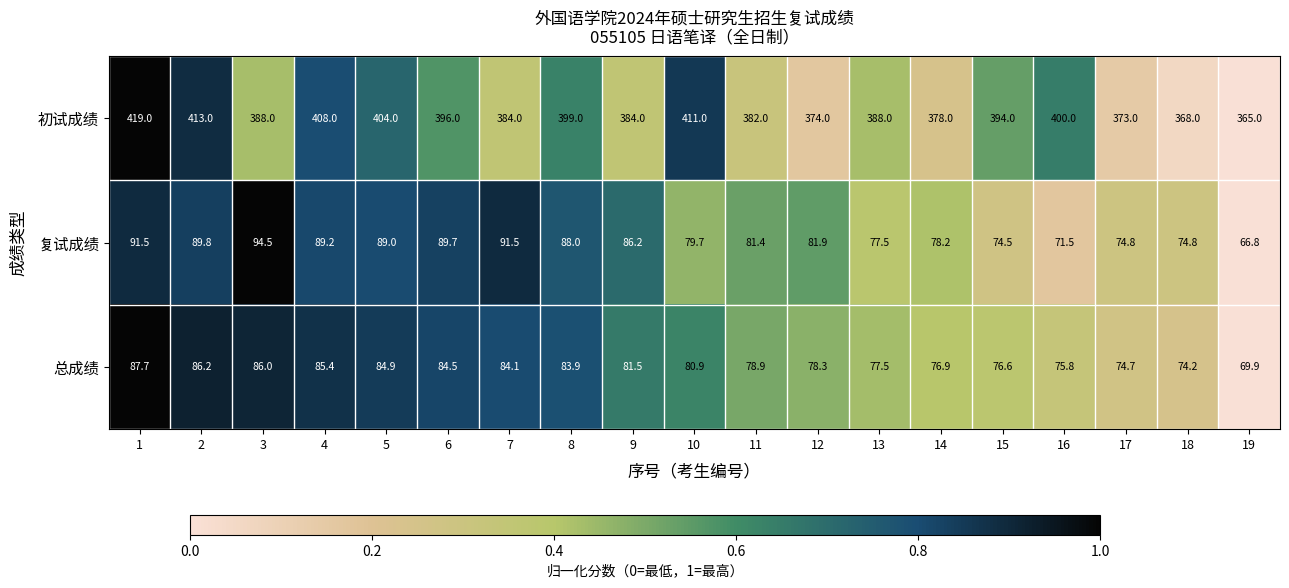

Is it true that 初试成绩 equals 396.0 at 6?

True